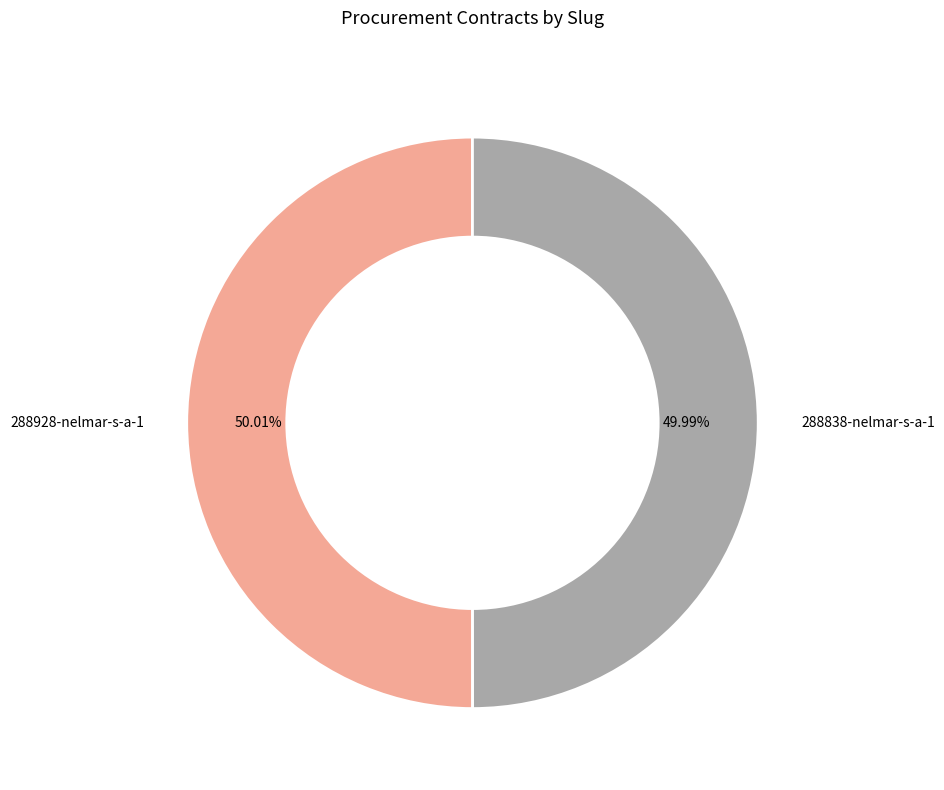

Is there a majority slice in this chart?

Yes